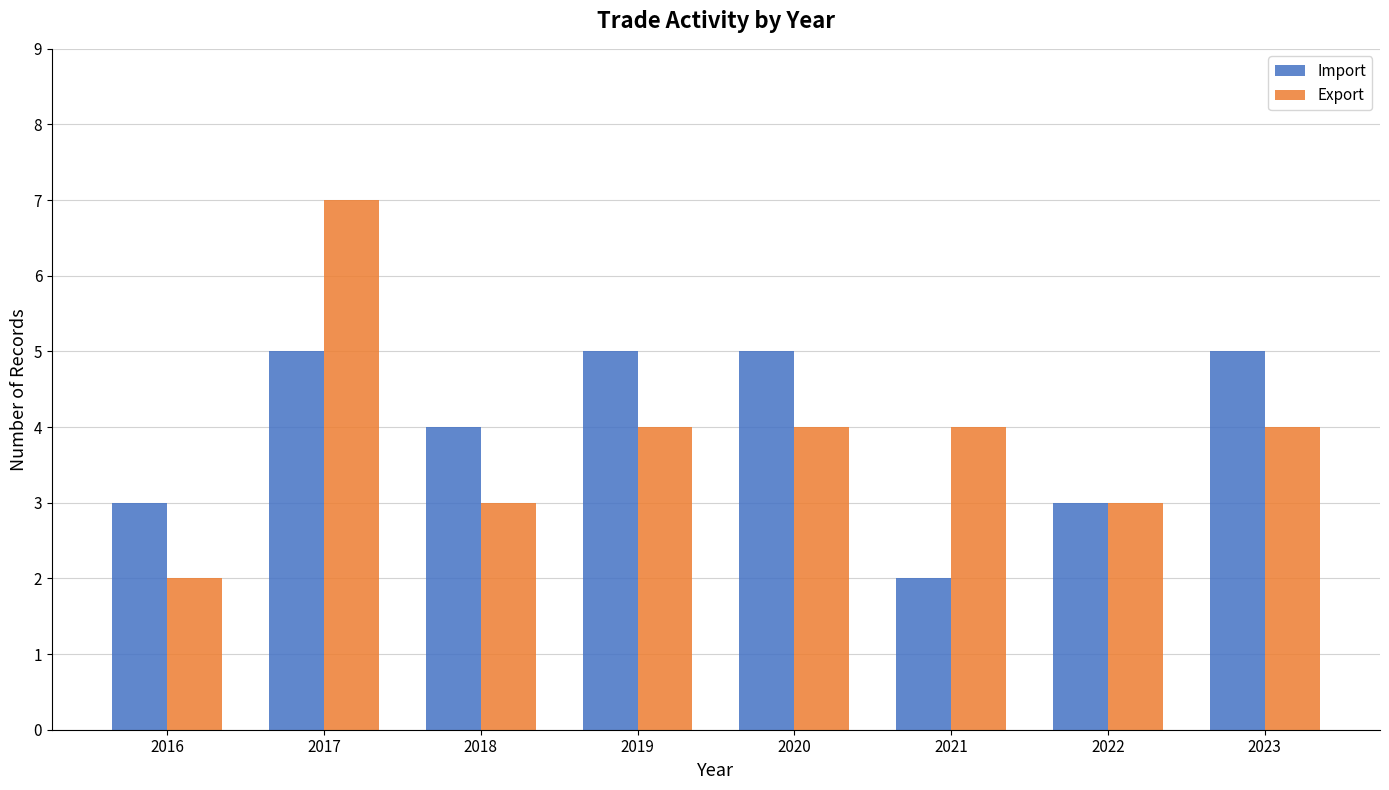

Reading right to left, extract all data points from this chart.

Import: 2023=5	2022=3	2021=2	2020=5	2019=5	2018=4	2017=5	2016=3
Export: 2023=4	2022=3	2021=4	2020=4	2019=4	2018=3	2017=7	2016=2